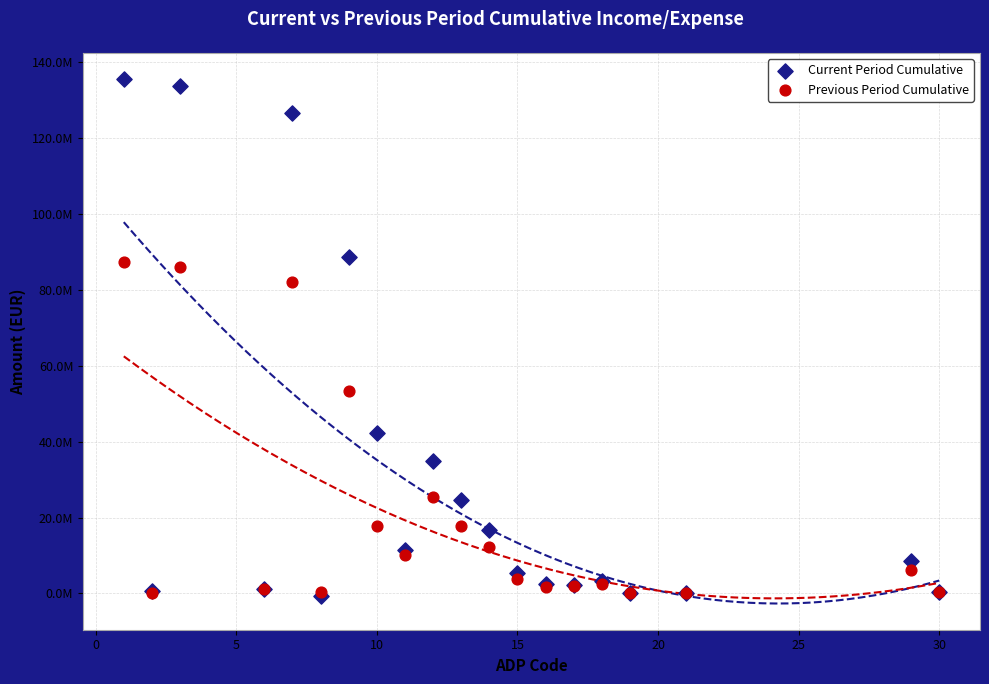

Which series reaches the maximum Y coordinate?

Current Period Cumulative